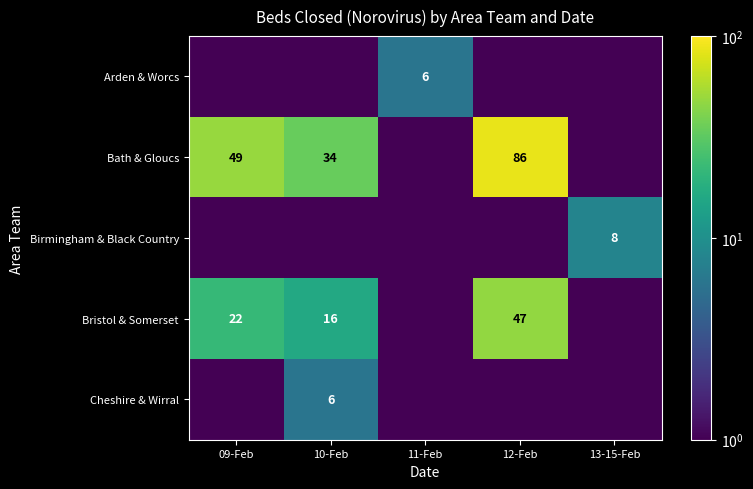

True or false: Bath & Gloucs has a value of 25.7 at 09-Feb.

False